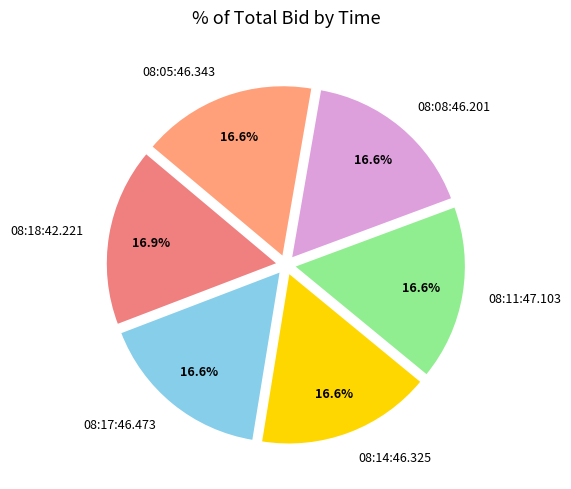

Does any single category account for the majority?

No